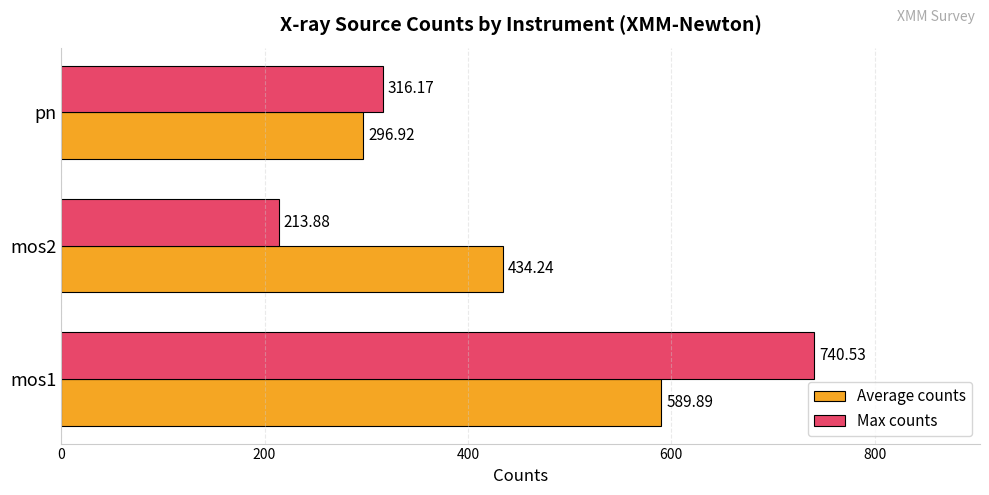

What is the spread (max minus min) of values at mos2?

220.4